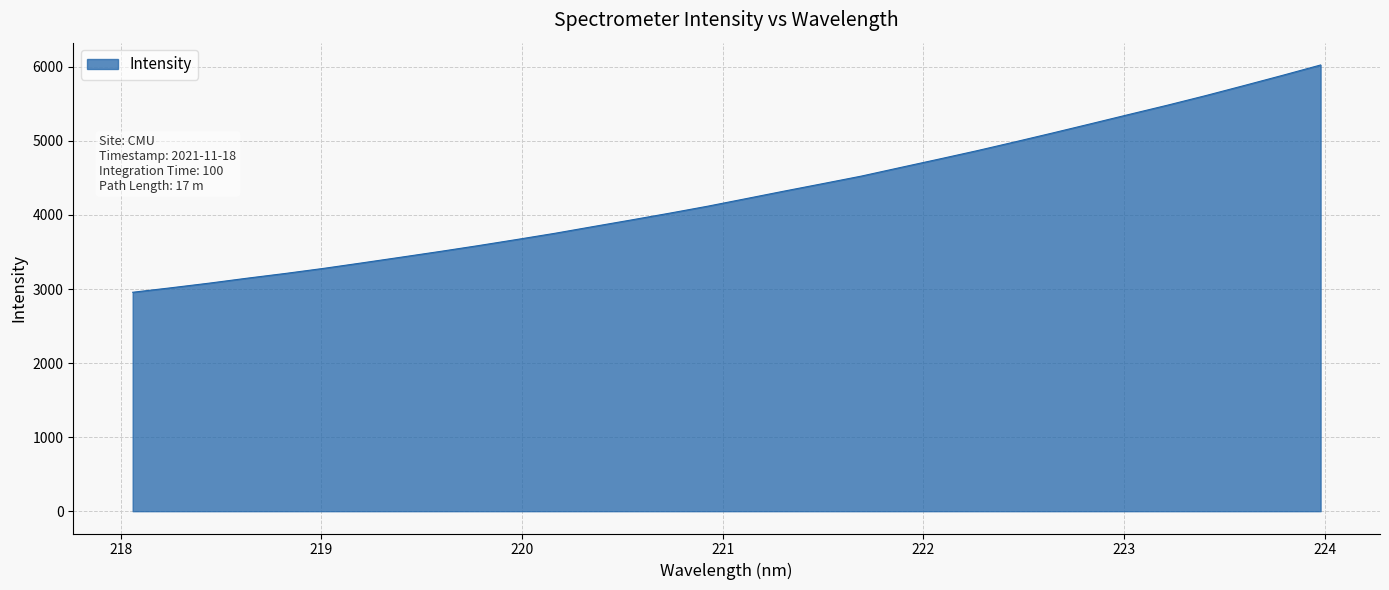

How many lines are shown in the chart?

1